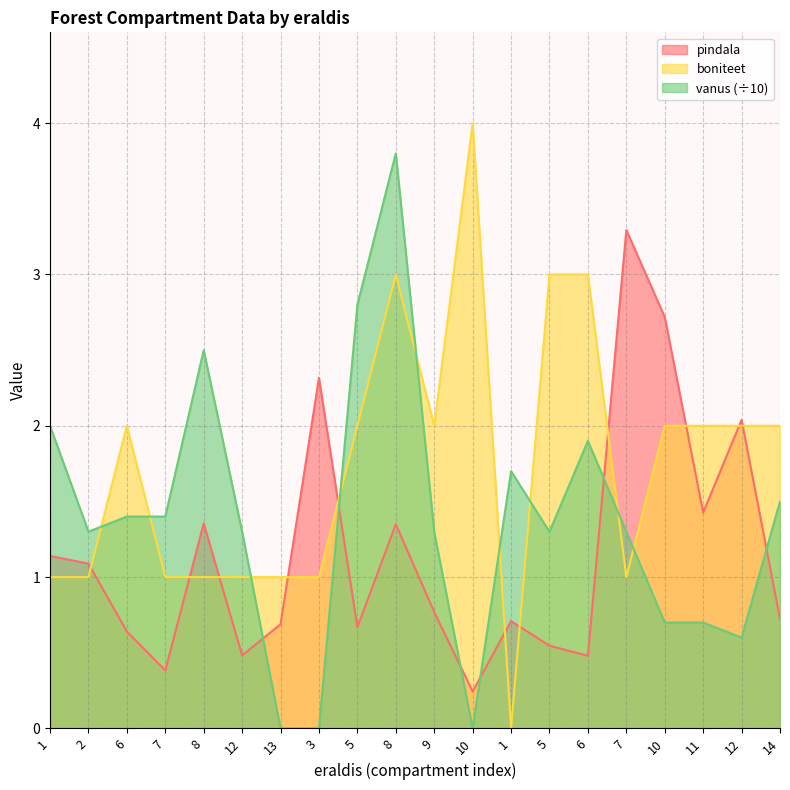

At how many categories does at least one series exceed 2?

10